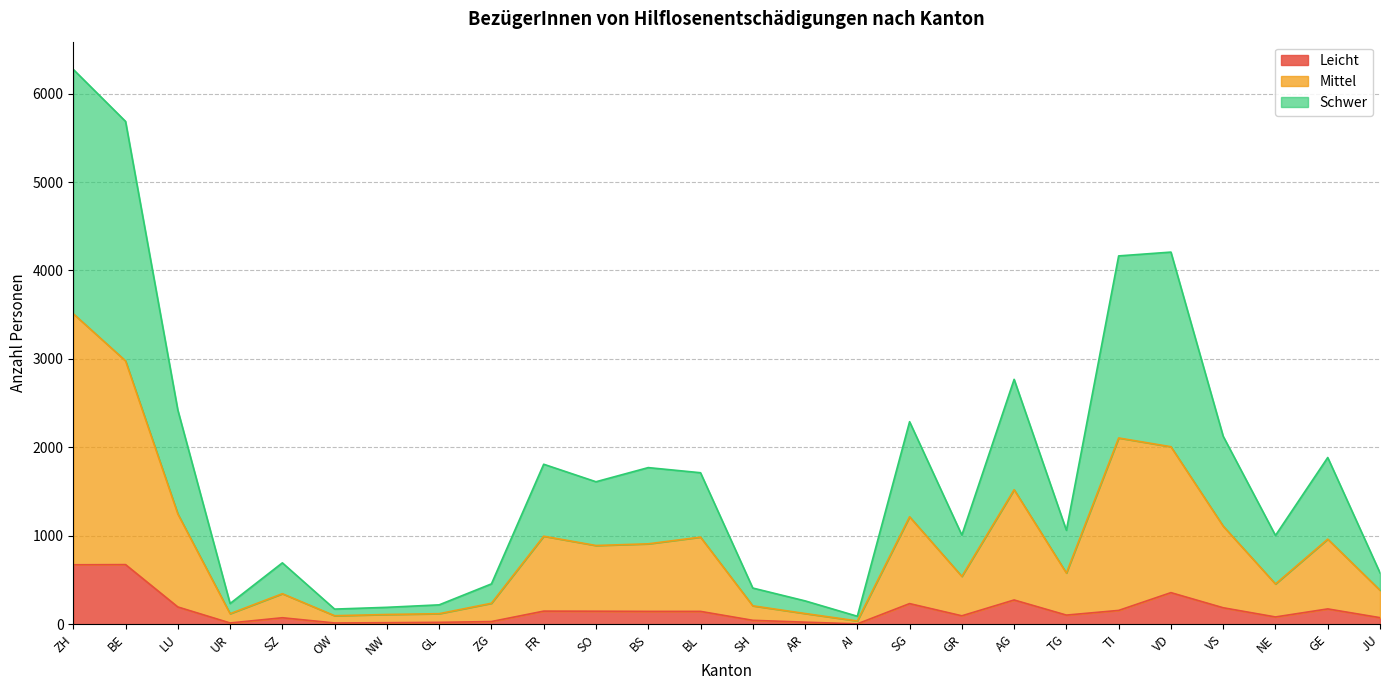

What is the maximum value for Leicht?

674